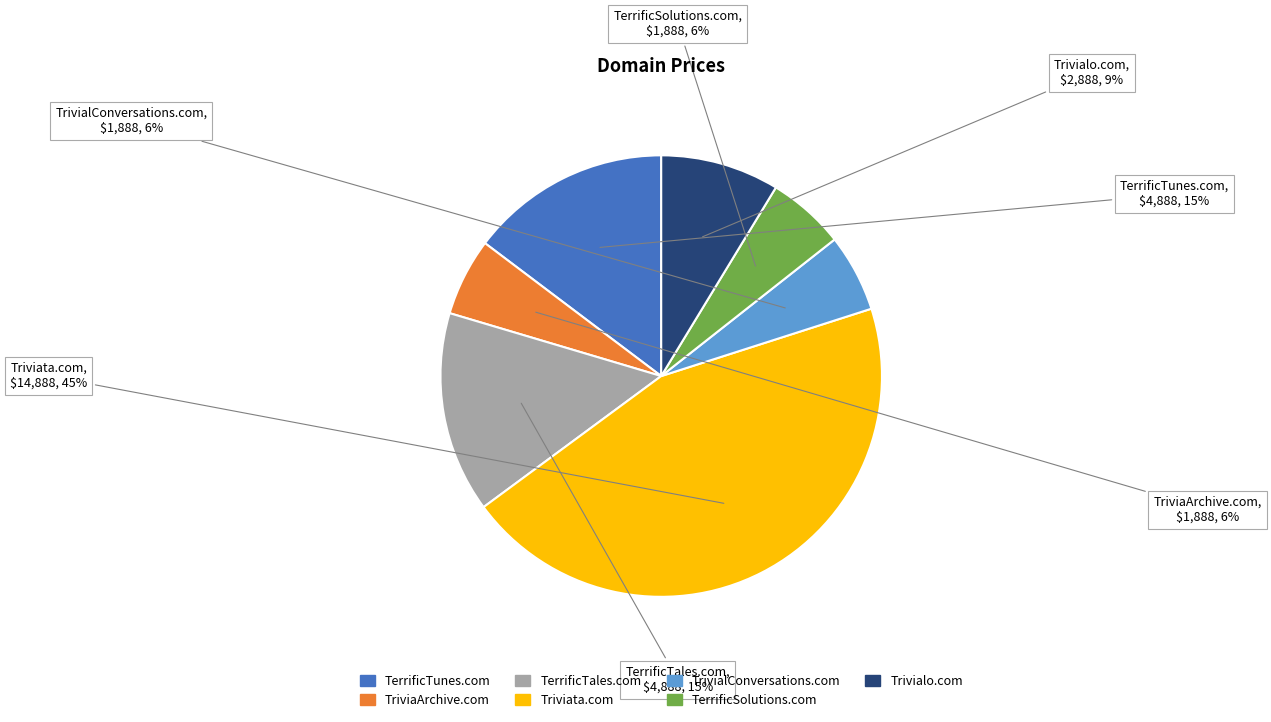

What is the largest slice in the pie chart?

Triviata.com